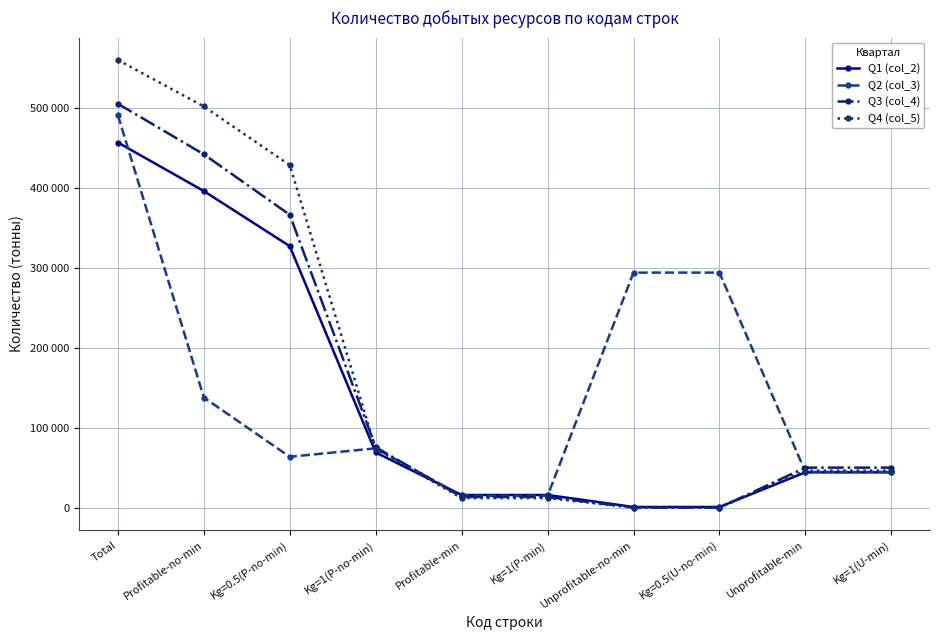

Does the chart have visible grid lines?

Yes